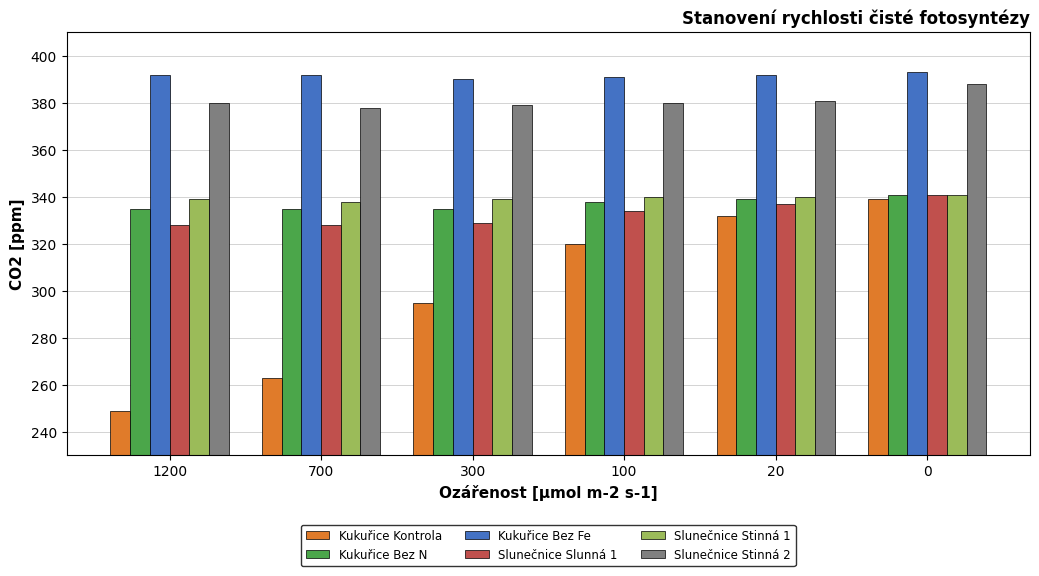

How many bars are there in total?

36